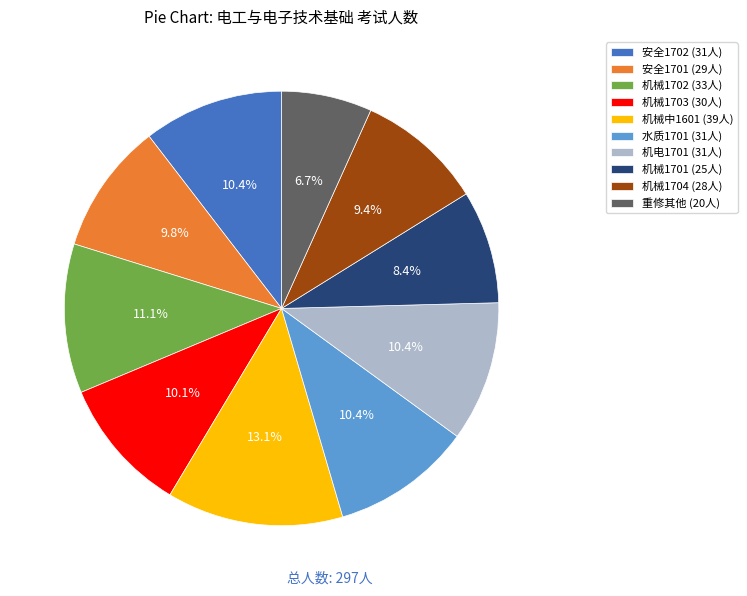

Between 安全1702 and 机械1702, which is larger?

机械1702